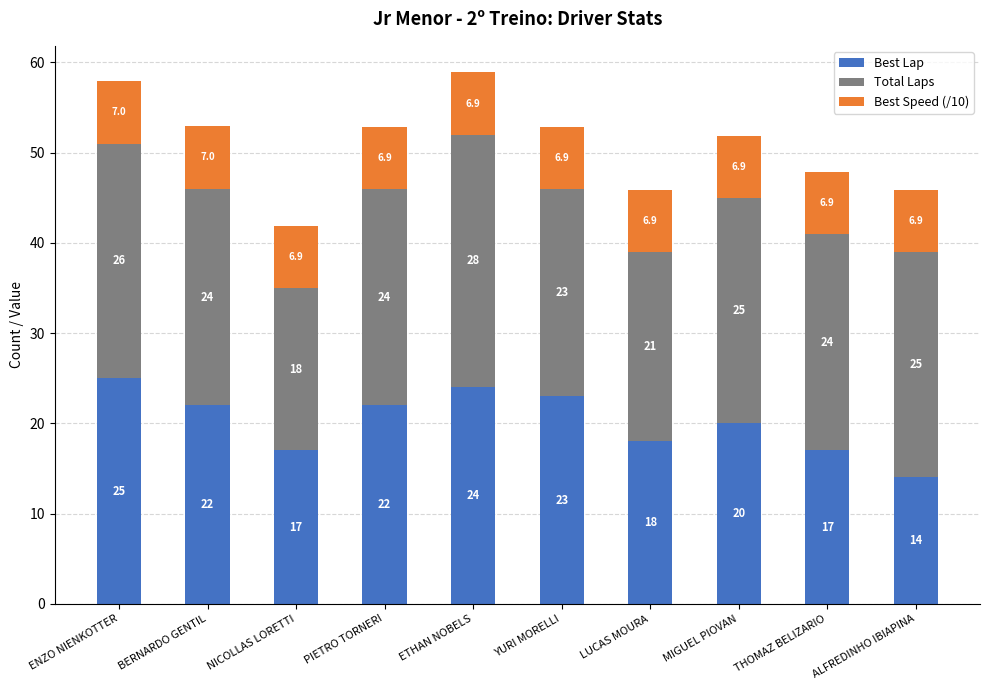

Is it true that Best Lap equals 17.0 at THOMAZ BELIZARIO?

True